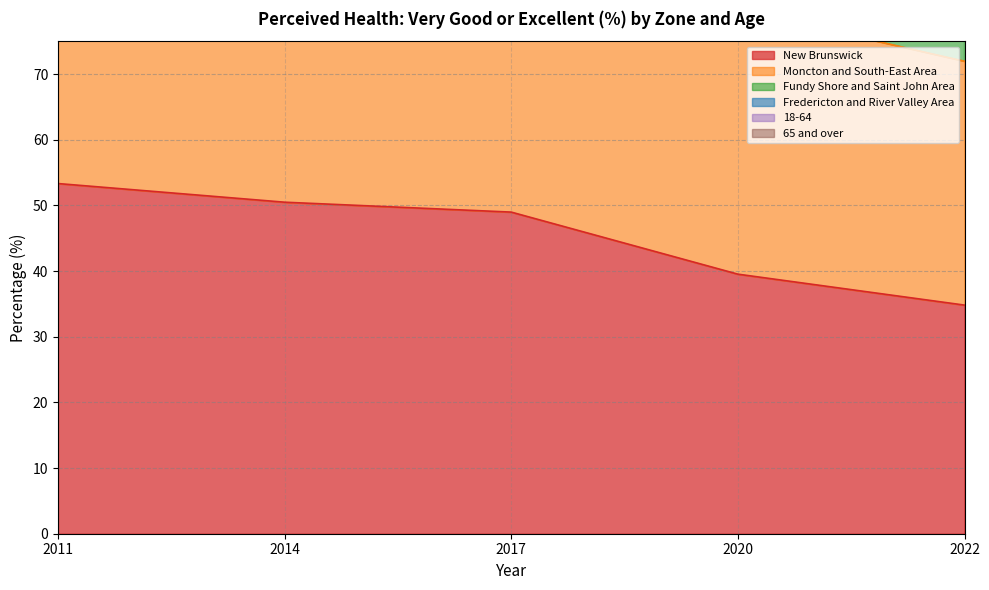

Where is Fredericton and River Valley Area nearest to the value 228?

2020